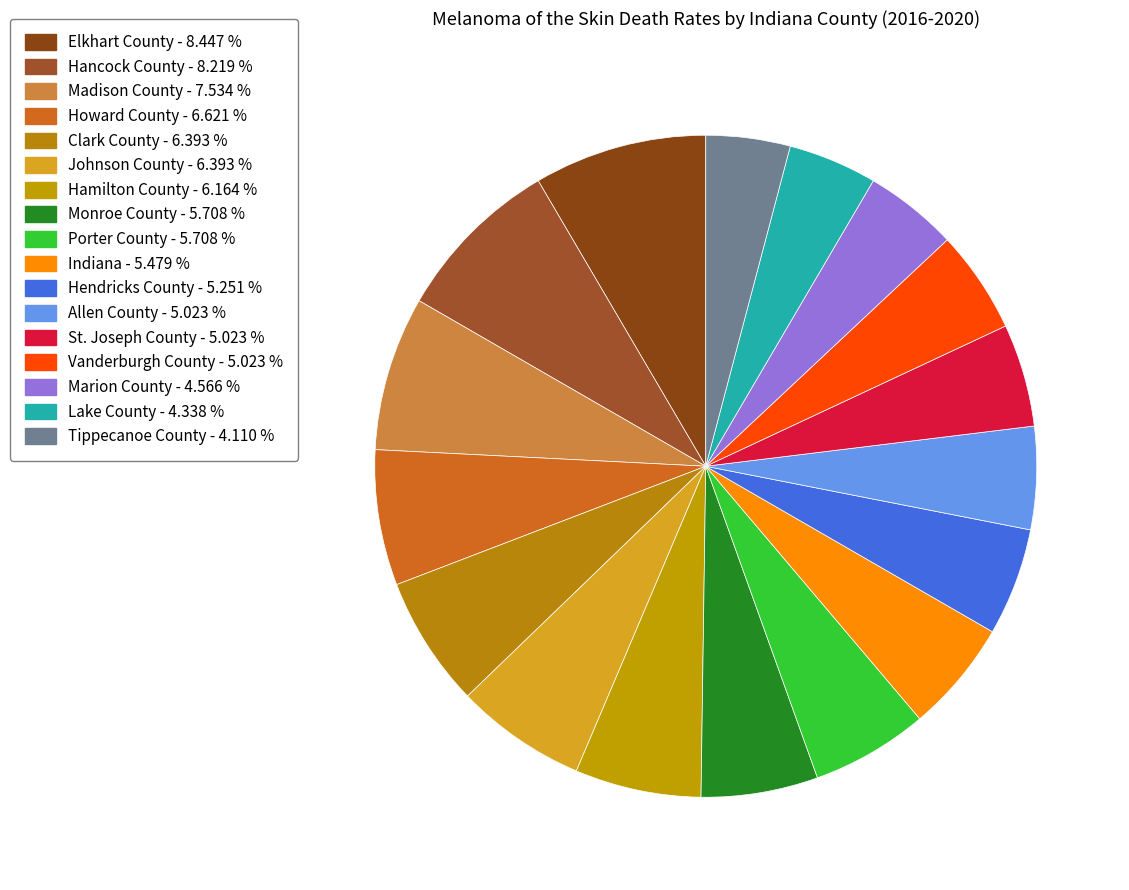

Approximately how many times larger is the value at Vanderburgh County compared to St. Joseph County?

1.0